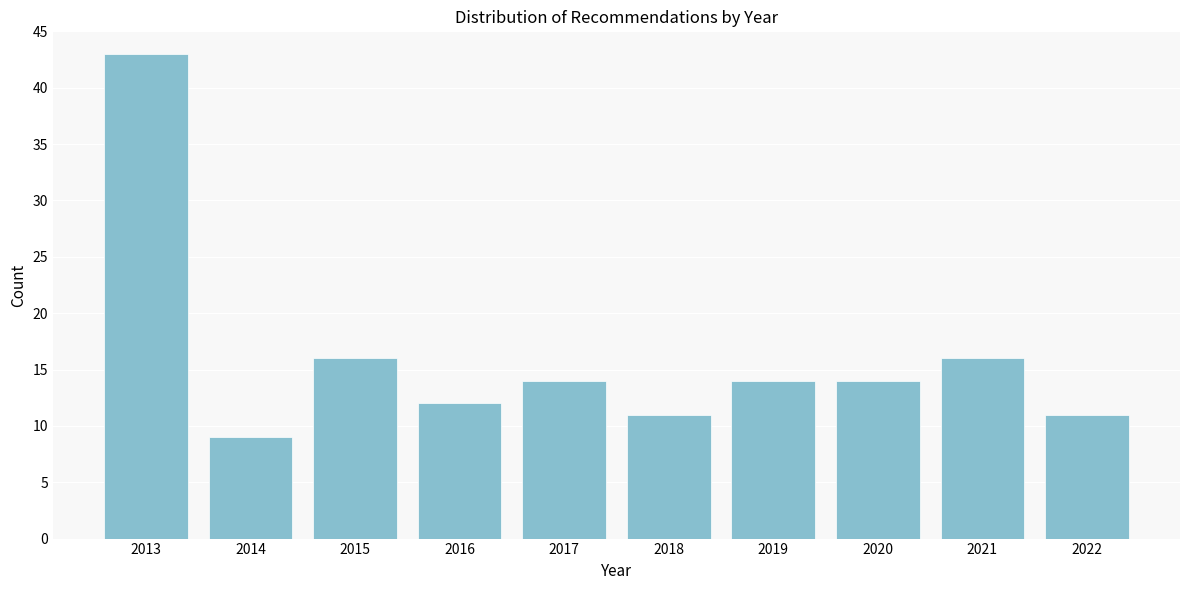

Reading left to right, list all the values displayed in this chart.

2013=43	2014=9	2015=16	2016=12	2017=14	2018=11	2019=14	2020=14	2021=16	2022=11